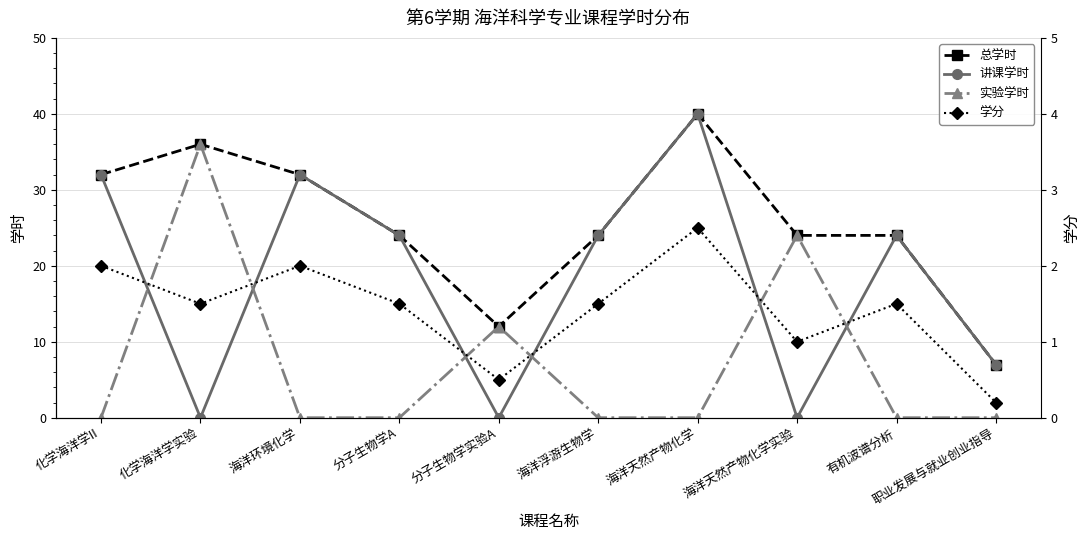

Is it true that 总学时 equals 36.0 at 化学海洋学实验?

True